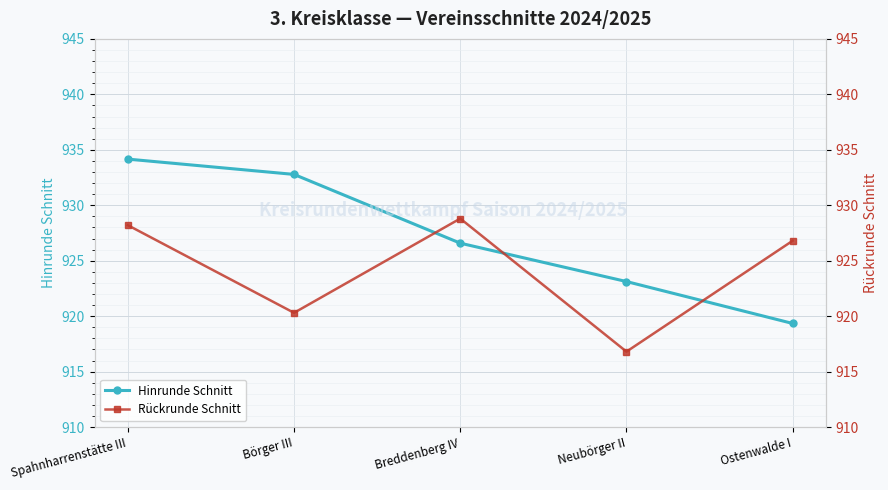

True or false: Rückrunde Schnitt has more than 0 interior local peaks.

True